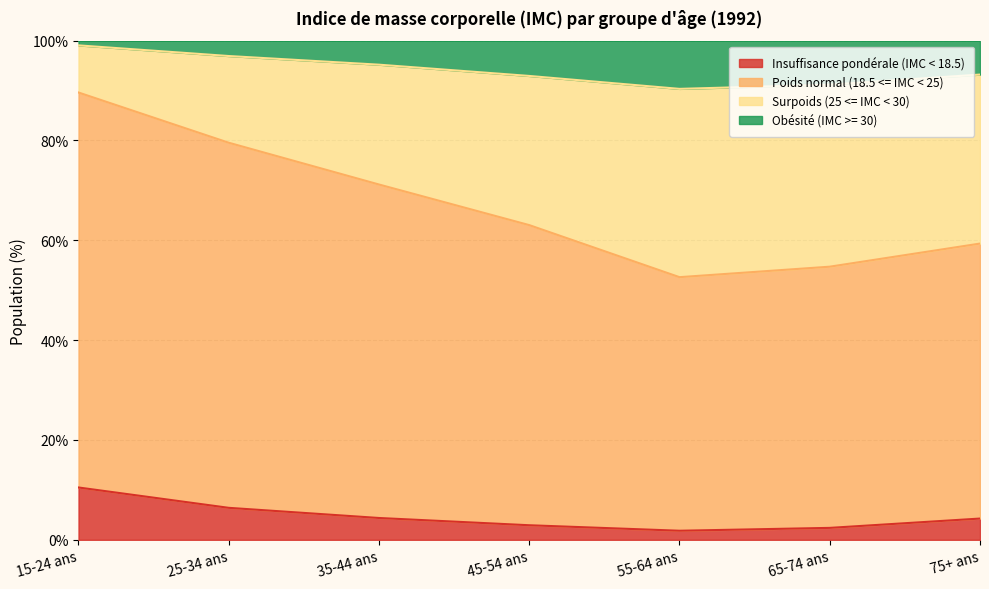

Which has a higher value, 45-54 ans or 55-64 ans?

45-54 ans